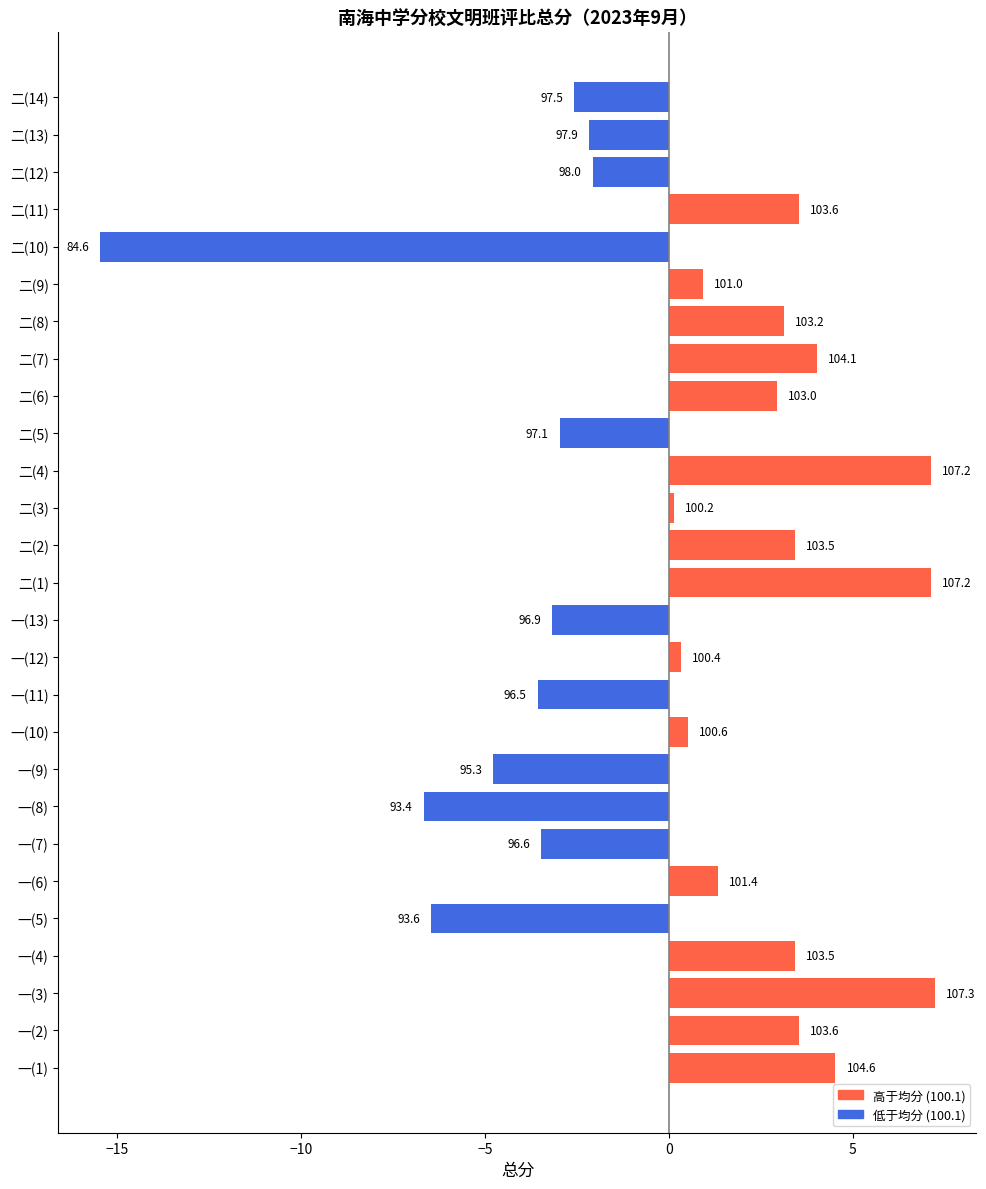

How many bars are there in total?

27